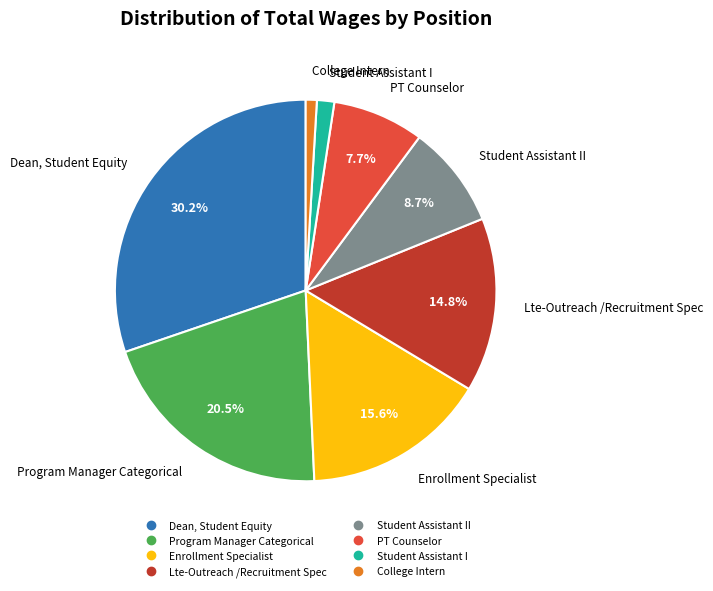

Is there any slice that represents more than half of the pie?

No